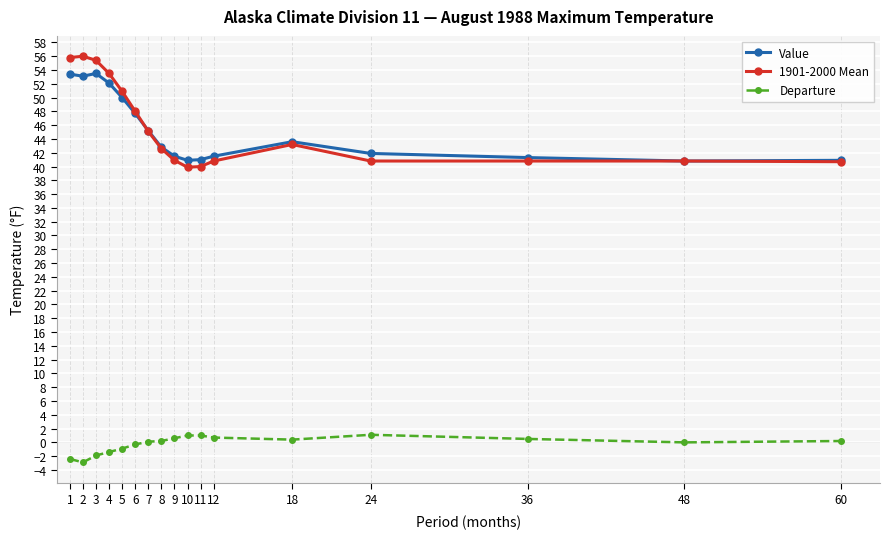

The value of 1901-2000 Mean at 36 is 25.8. True or false?

False